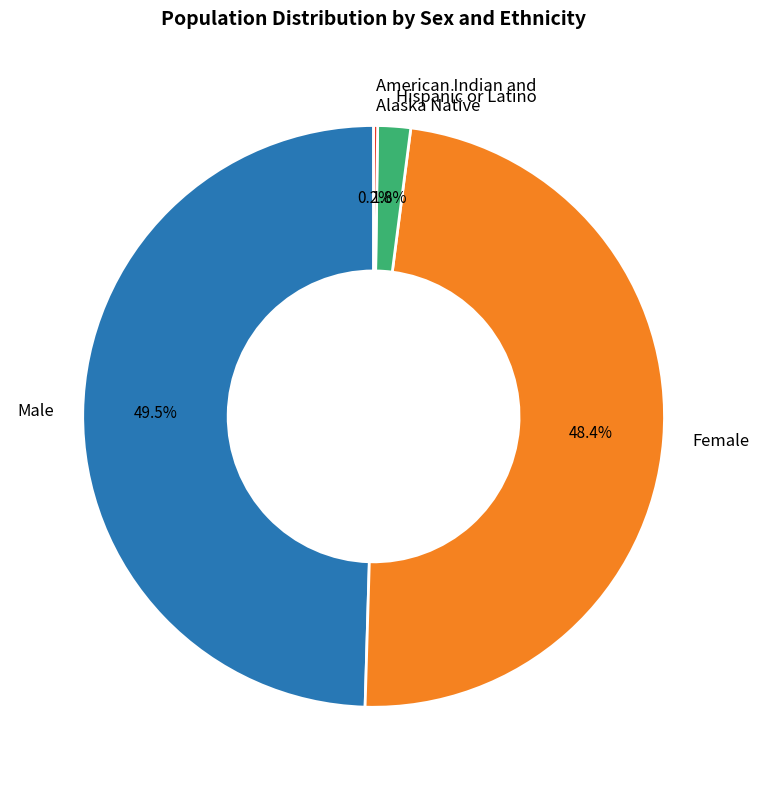

Which has a higher value, Male or Female?

Male